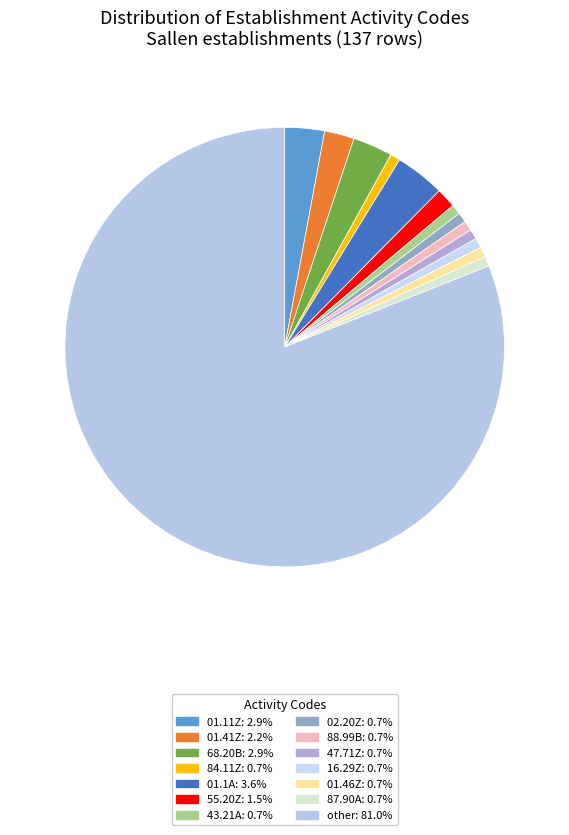

Count the number of slices in the pie.

14